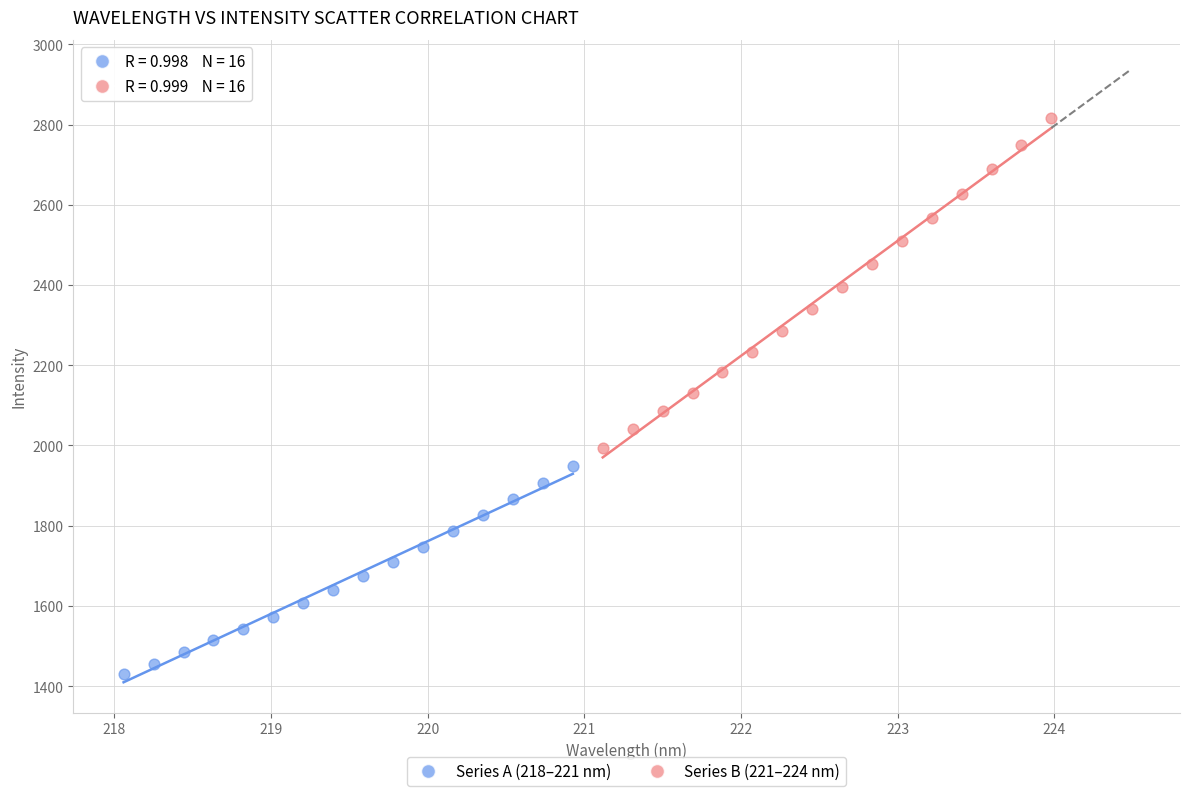

Which series contains the highest Y value?

Series B (221–224 nm)